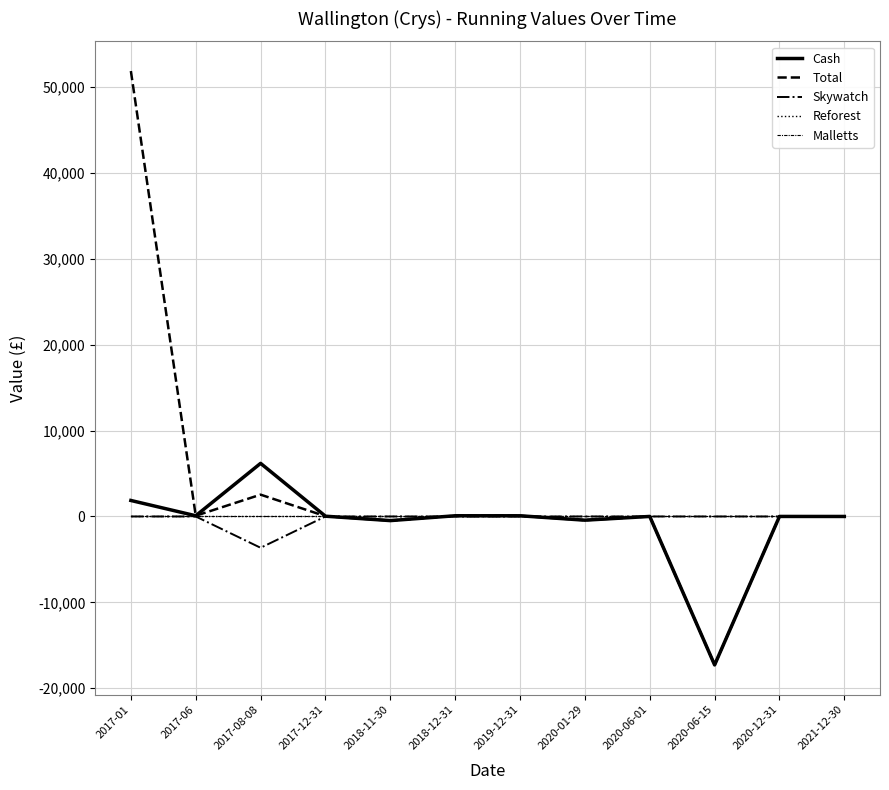

Which has a higher value, 2018-11-30 or 2017-01?

2017-01